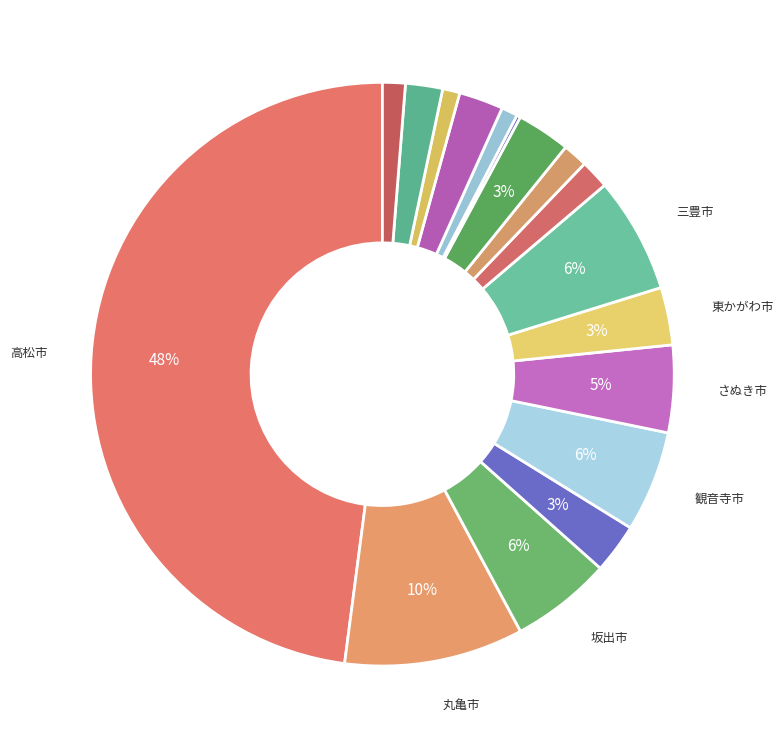

Does any single category account for the majority?

No